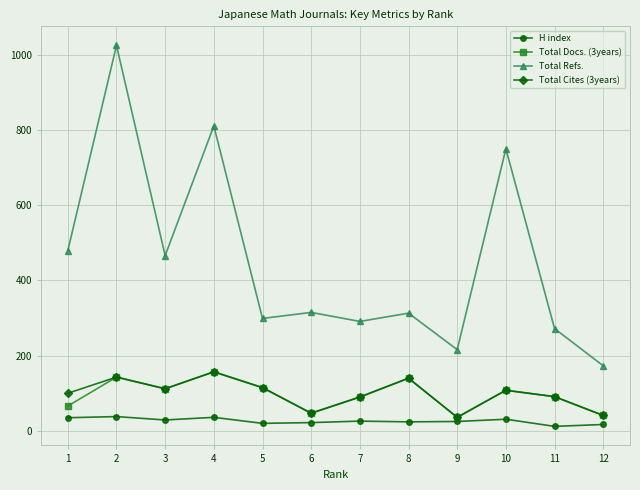

Rank the series at 1 from lowest to highest value.

H index, Total Docs. (3years), Total Cites (3years), Total Refs.